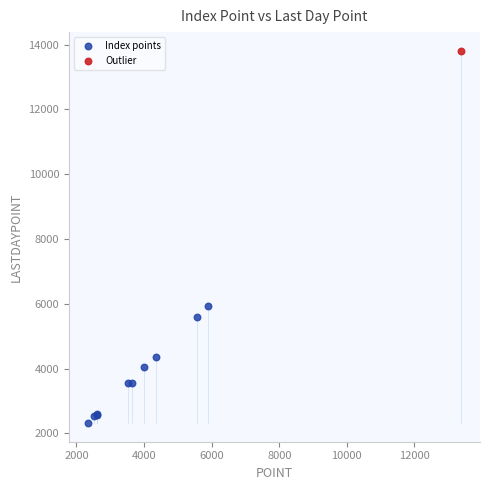

What are all the series names shown in the legend?

Index points, Outlier